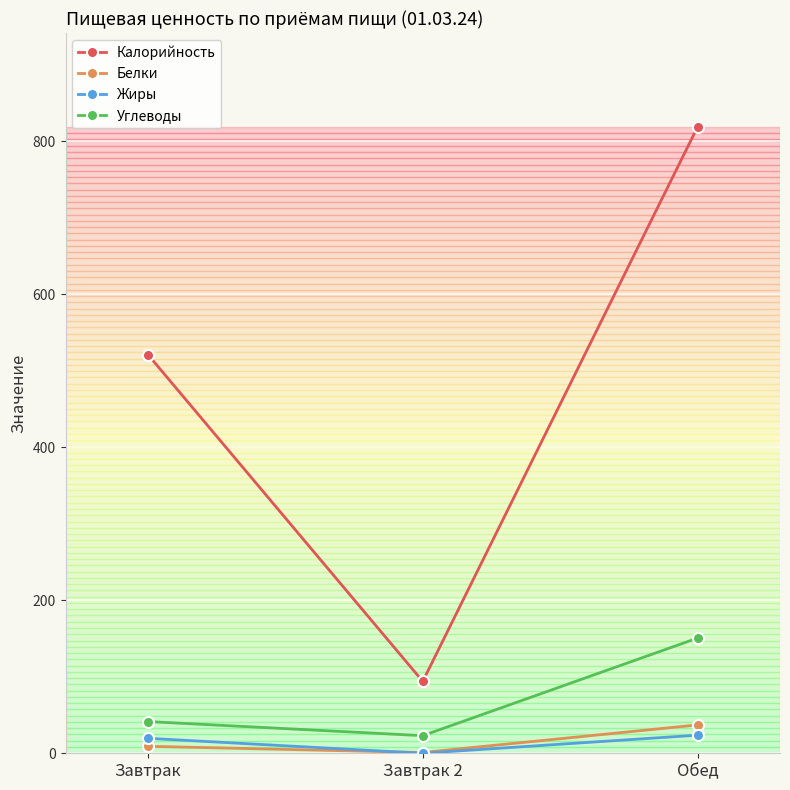

How many positive values does the Жиры series have?

2